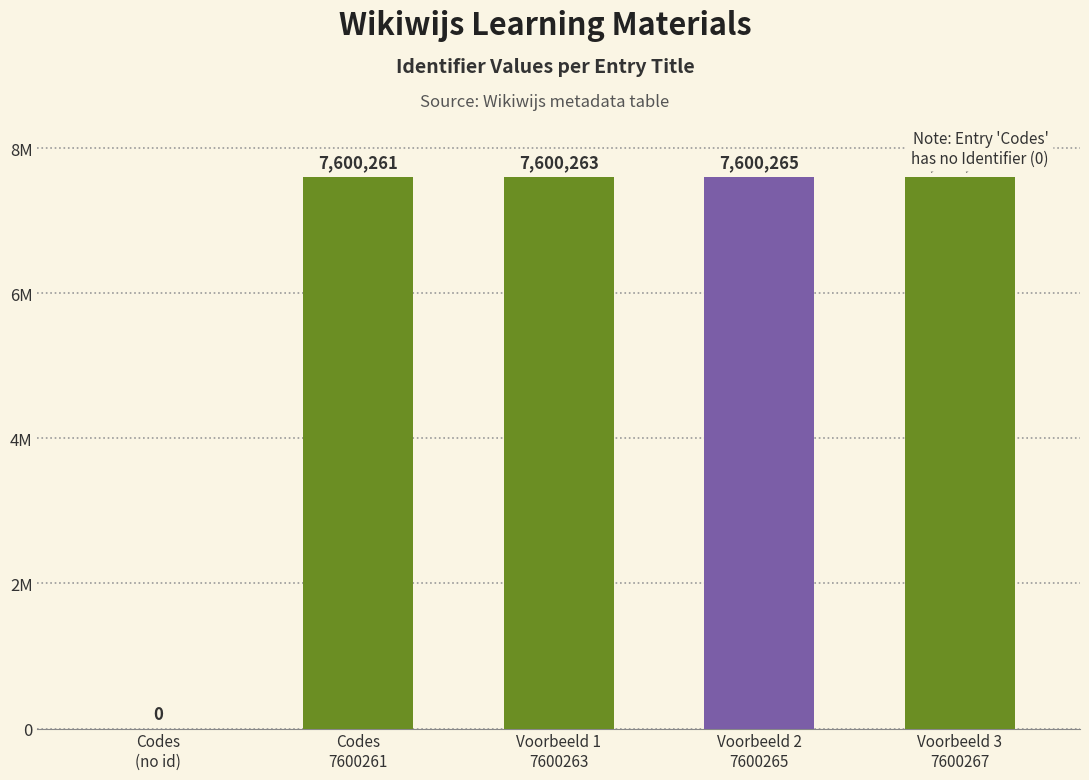

How many data points are less than 7600263?

2